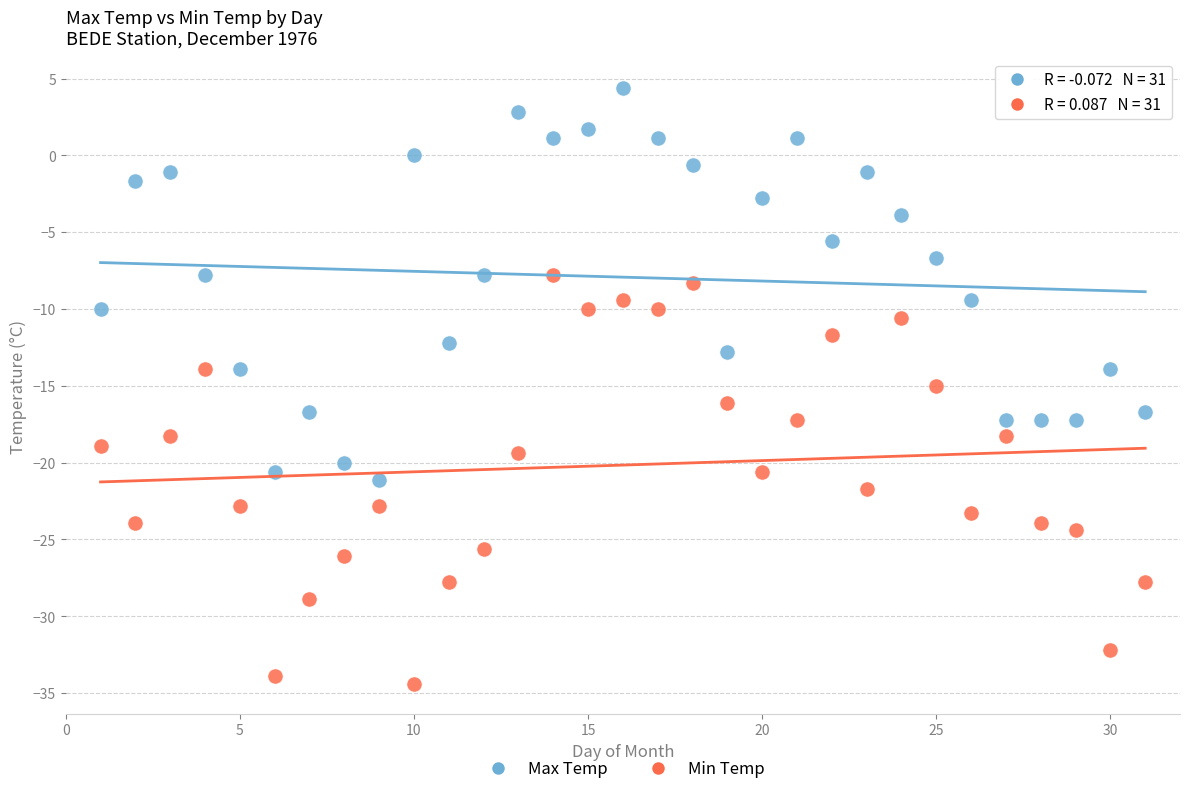

Which series reaches the maximum Y coordinate?

Max Temp